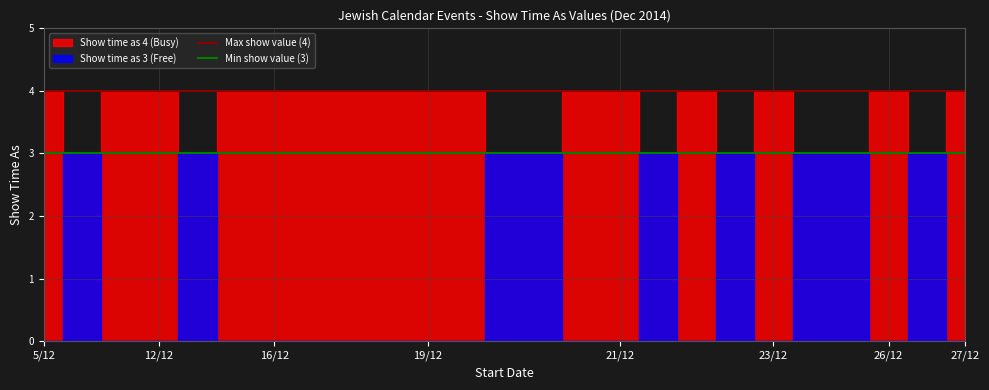

What is the value of the Min show value (3) point at the 2nd from the left?

3